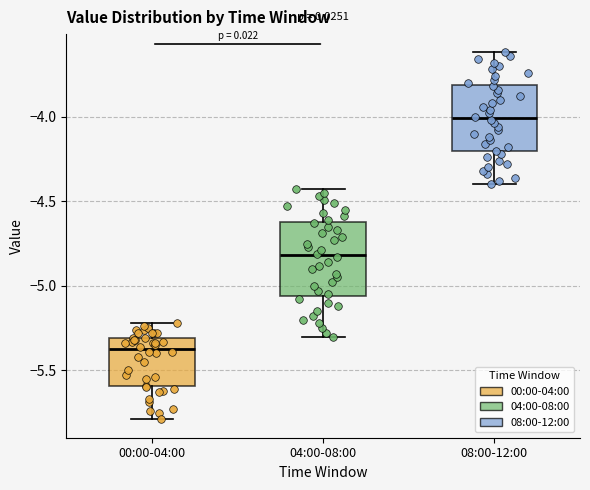

Which box has the highest median line?

08:00-12:00